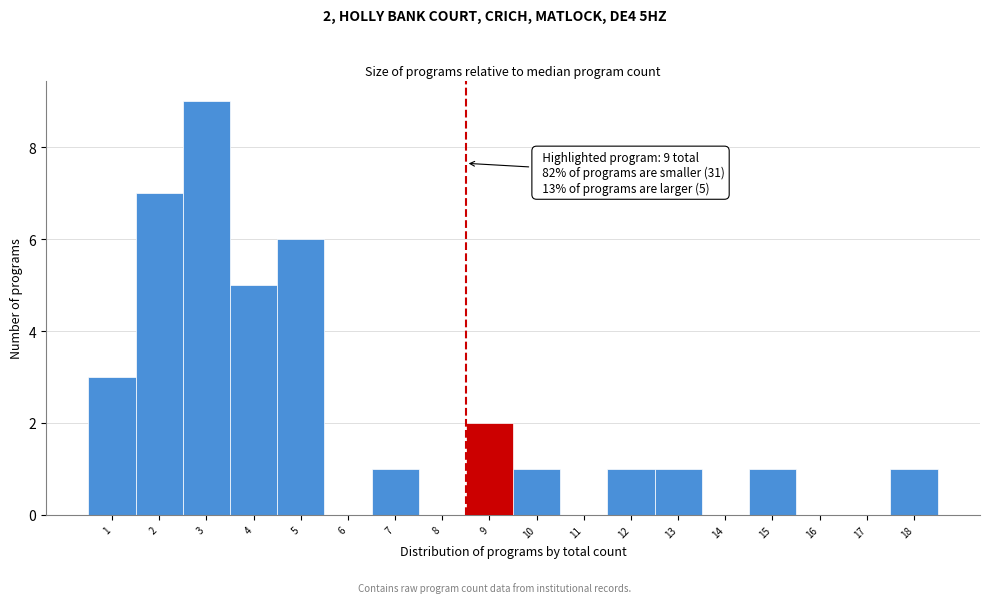

Reading left to right, list all the values displayed in this chart.

1=3	2=7	3=9	4=5	5=6	6=0	7=1	8=0	9=2	10=1	11=0	12=1	13=1	14=0	15=1	16=0	17=0	18=1